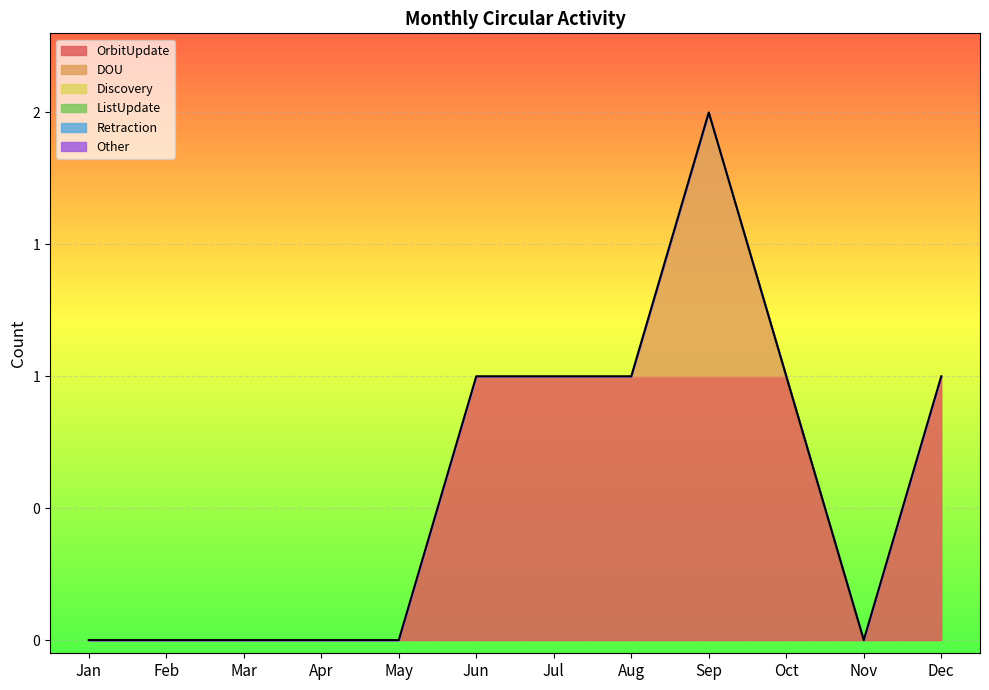

At which category is the sum across all series the highest?

Sep